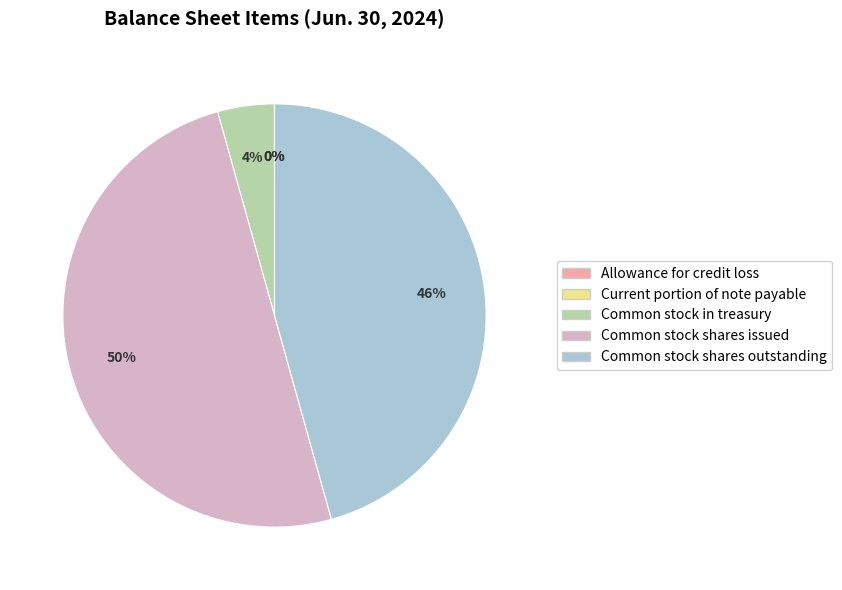

The Common stock in treasury slice represents 11% of the pie. True or false?

False